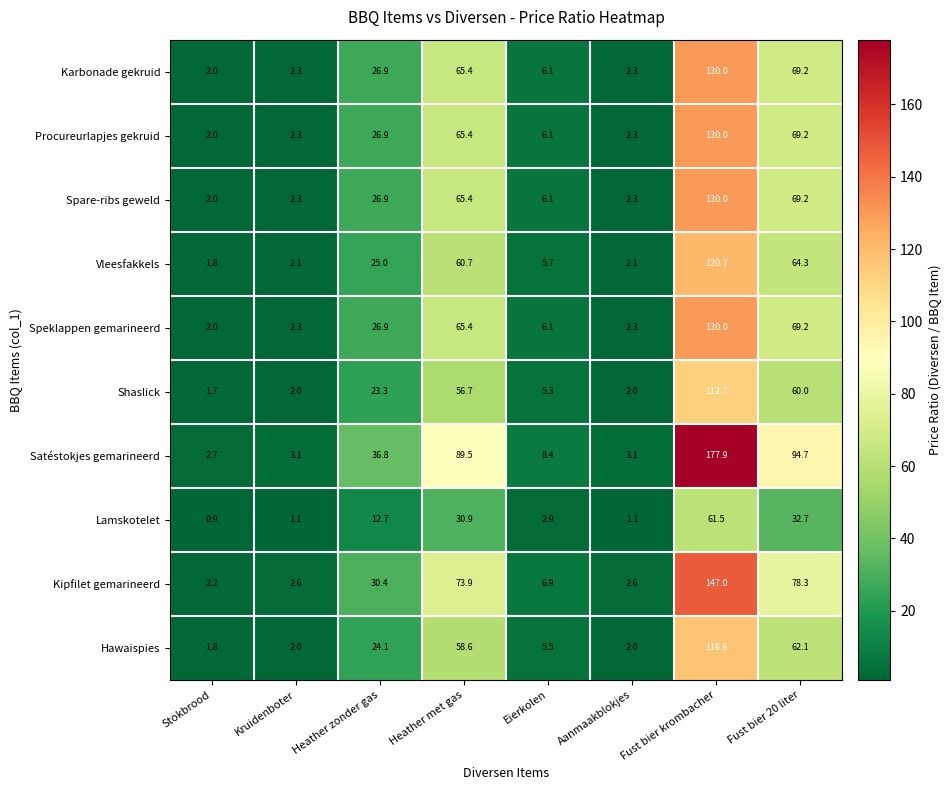

What is the average value of the Kipfilet gemarineerd series?

43.0